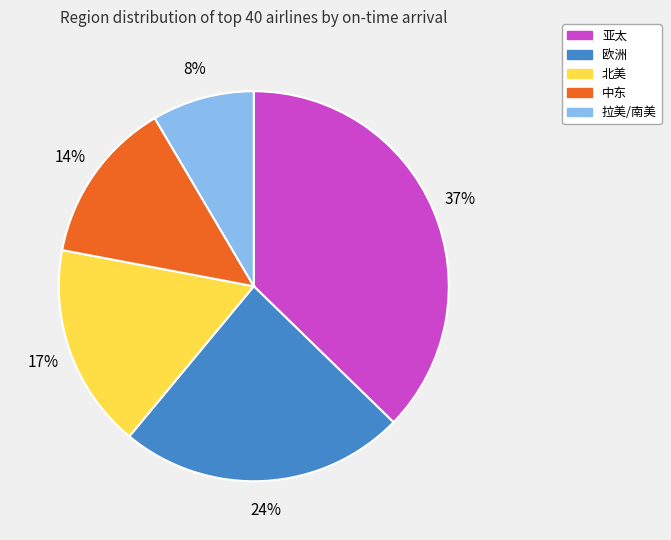

Does any single category account for the majority?

No